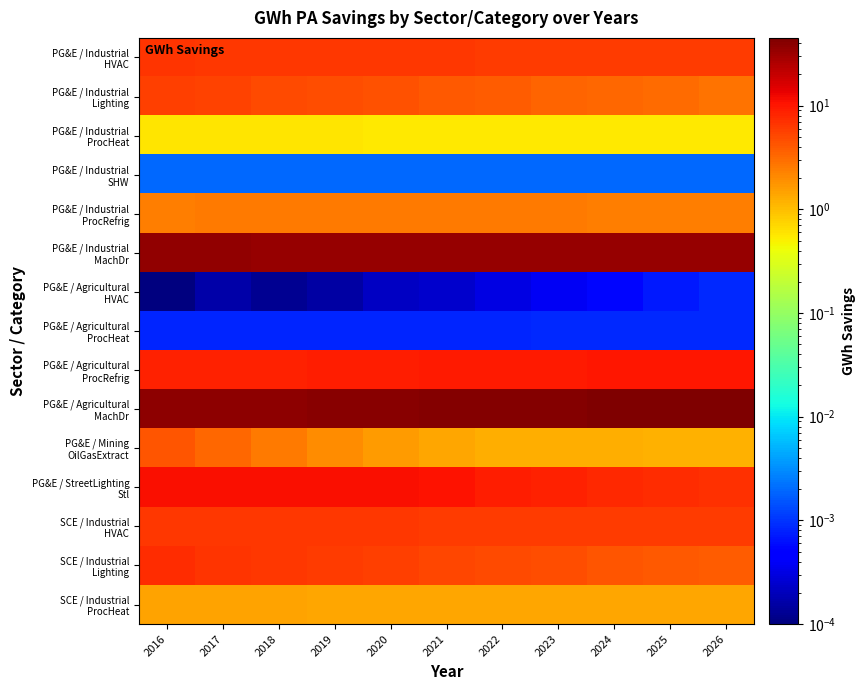

Which label corresponds to the largest value in the chart?

2026